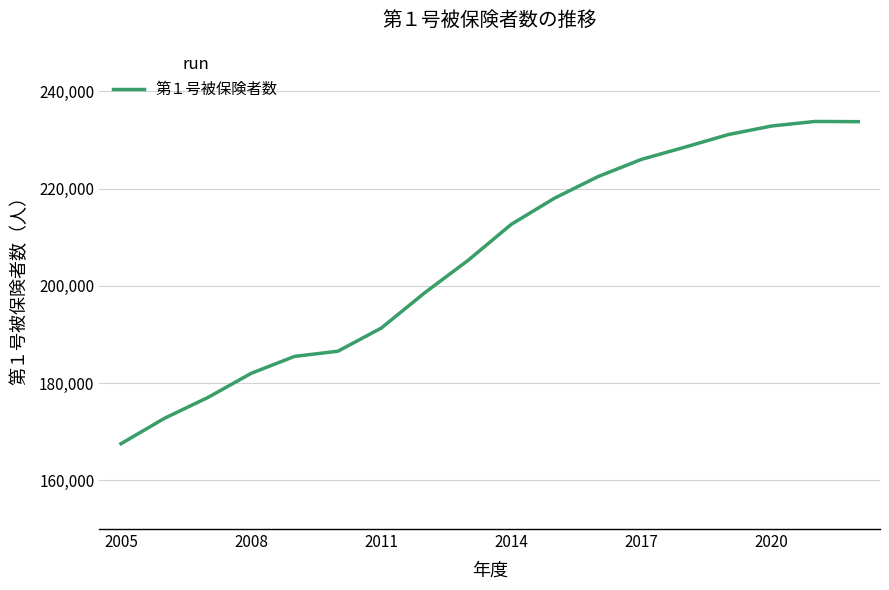

What is the maximum value shown in the chart?

233800